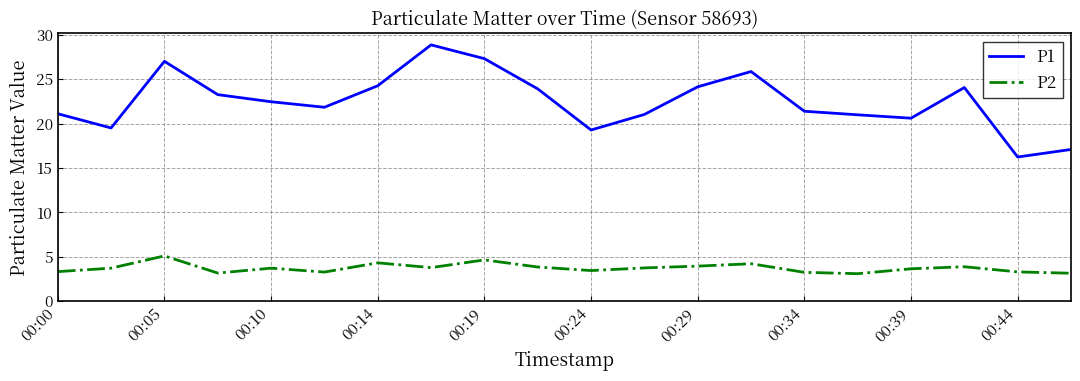

What is the maximum value shown in the chart?

28.9